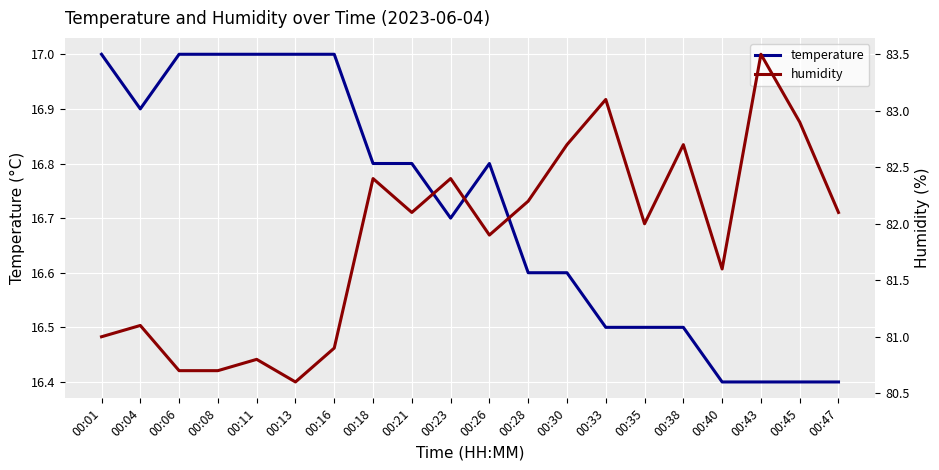

True or false: temperature has a value of 28.1 at 00:43.

False